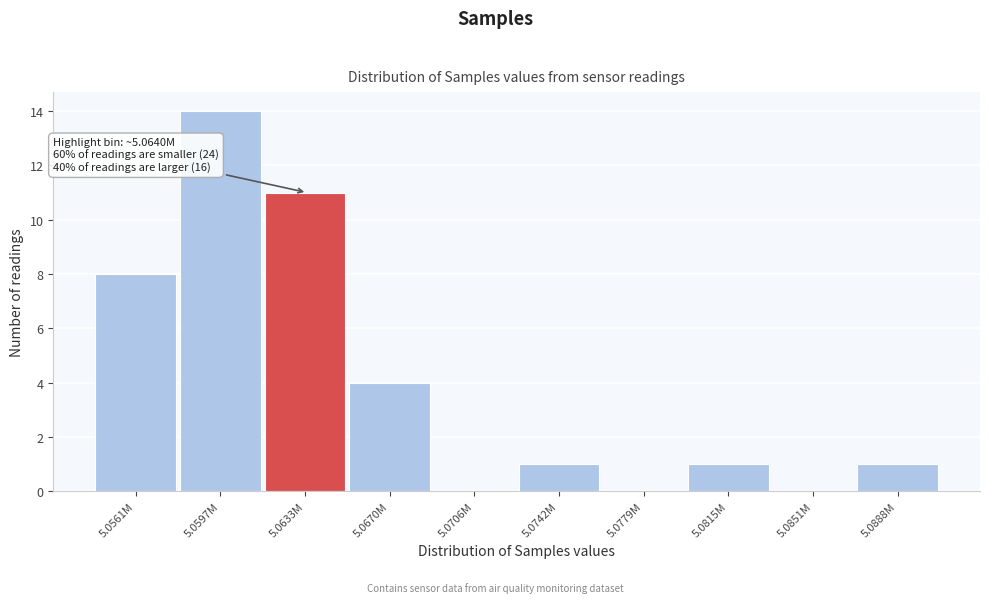

Reading left to right, list all the values displayed in this chart.

5.0561M=8	5.0597M=14	5.0633M=11	5.0670M=4	5.0706M=0	5.0742M=1	5.0779M=0	5.0815M=1	5.0851M=0	5.0888M=1